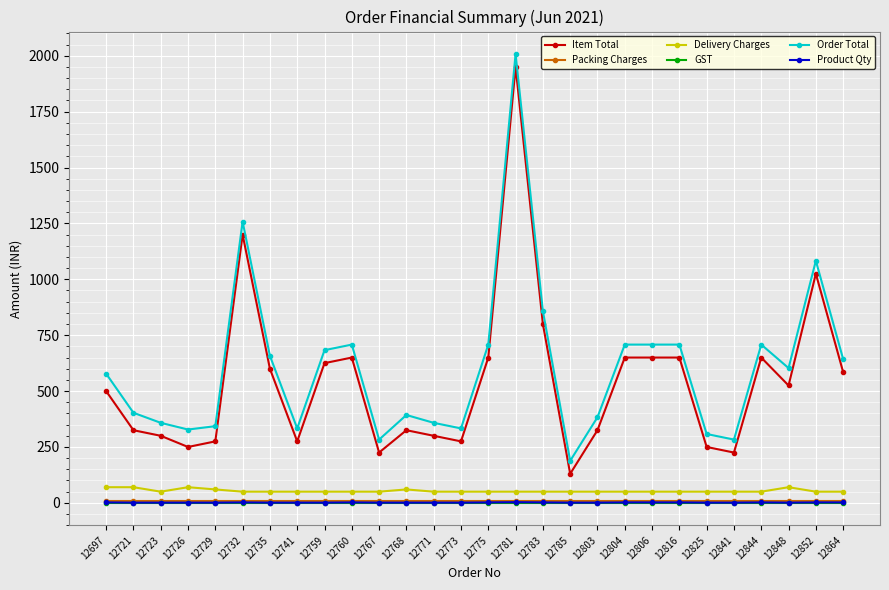

What is the maximum value for Packing Charges?

8